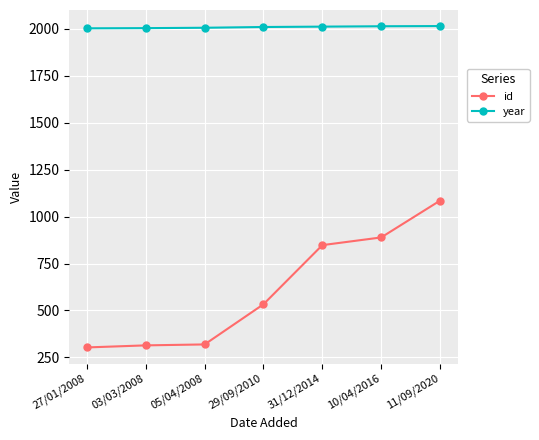

What is the minimum value shown in the chart?

303